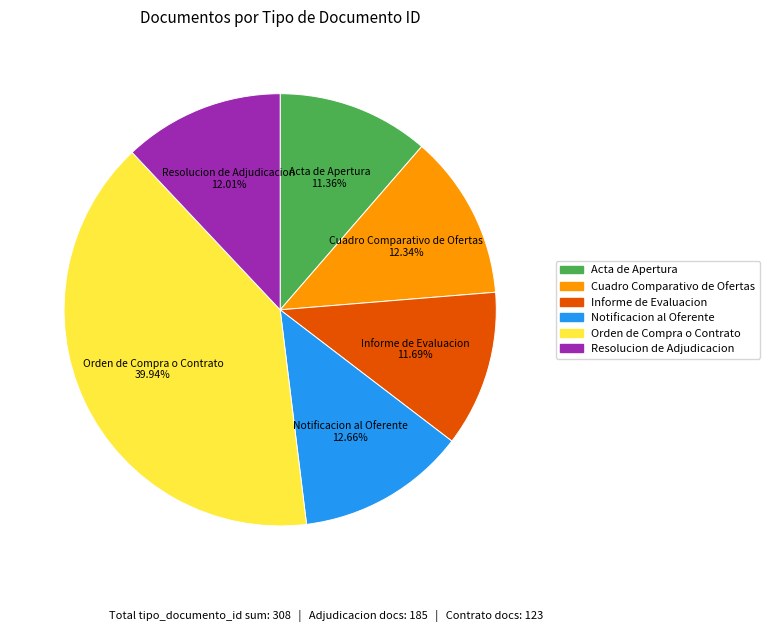

Combined, what portion of the pie is Informe de Evaluacion and Resolucion de Adjudicacion?

23.7%